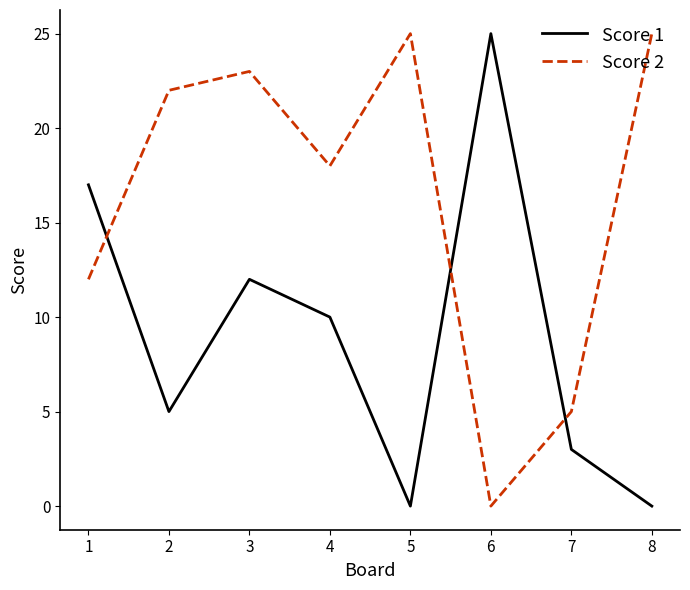

Which series changed the most between 4 and 6?

Score 2